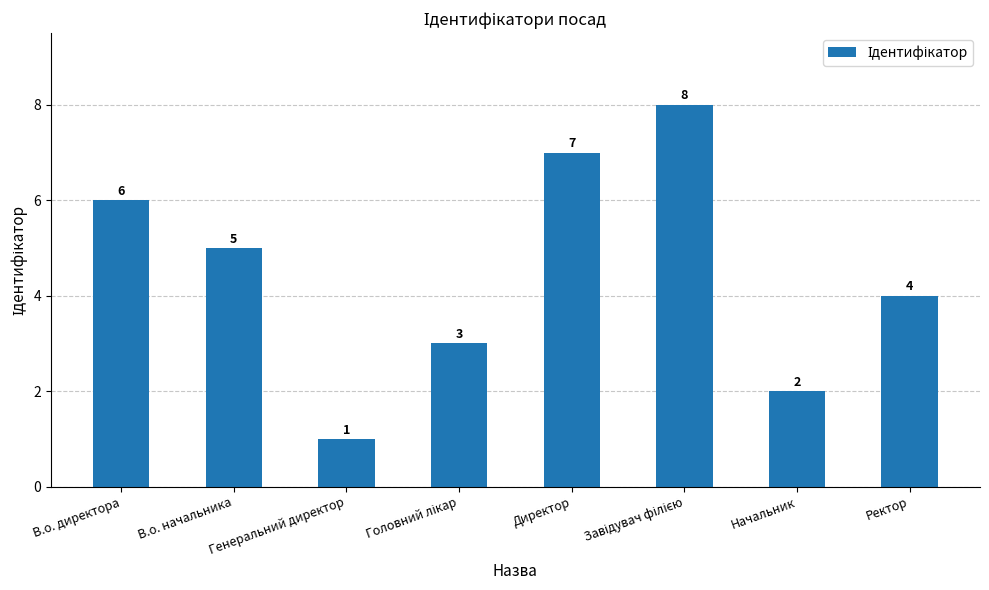

What is the change in value from В.о. директора to Ректор?

-2